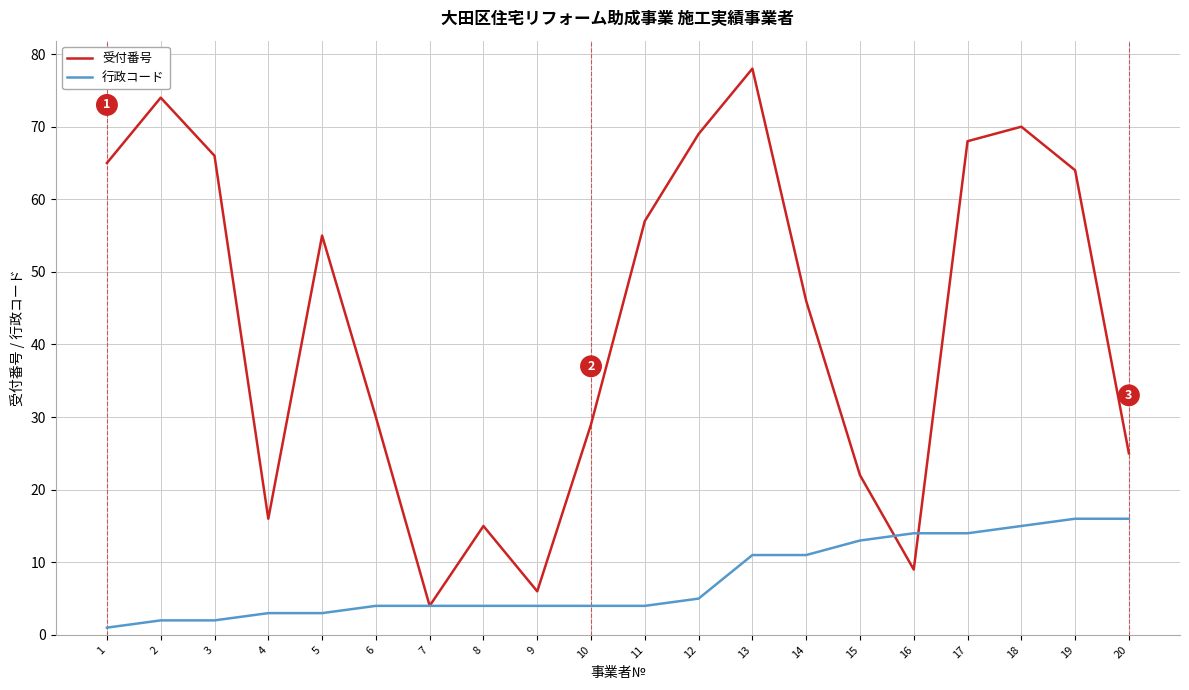

How many lines are shown in the chart?

2